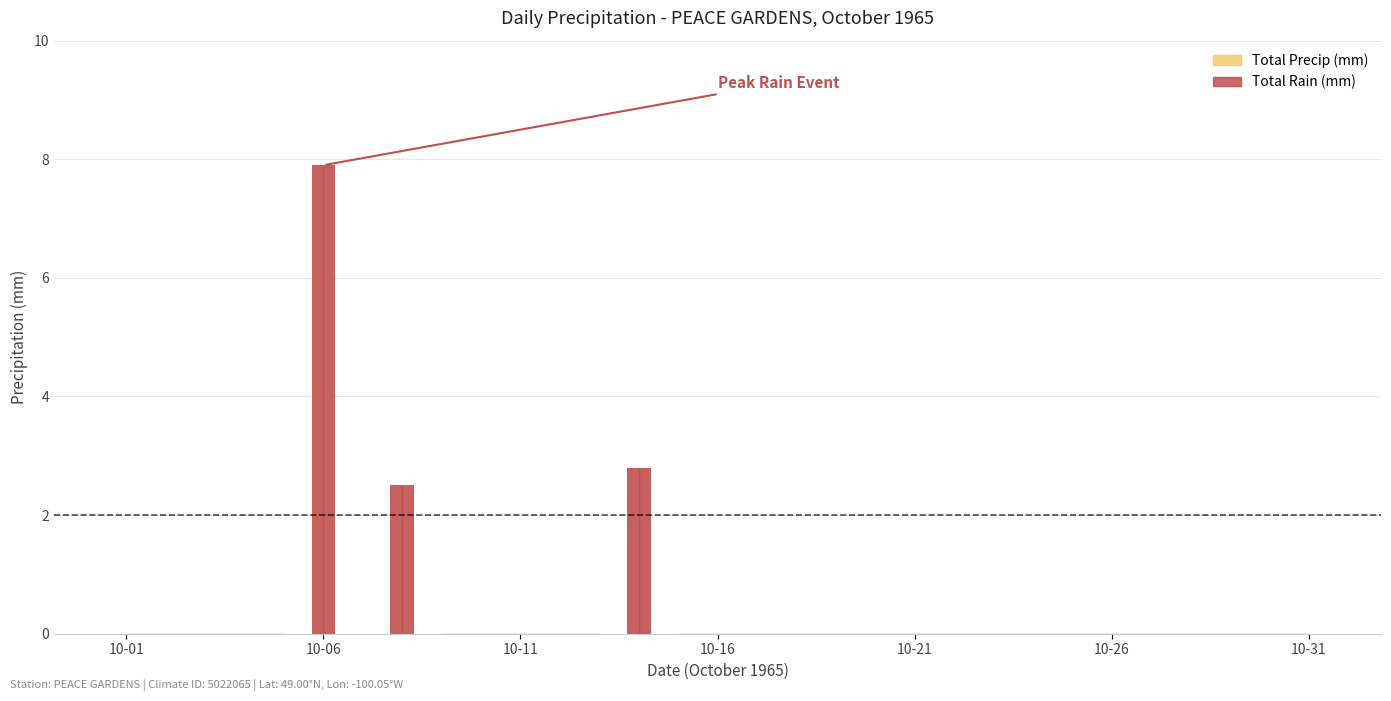

Reading left to right, what are all the values shown in this chart?

Total Rain (mm): 0.0	0.0	0.0	0.0	0.0	7.9	0.0	2.5	0.0	0.0	0.0	0.0	0.0	2.8	0.0	0.0	0.0	0.0	0.0	0.0	0.0	0.0	0.0	0.0	0.0	0.0	0.0	0.0	0.0	0.0	0.0
Total Precip (mm): 0.0	0.0	0.0	0.0	0.0	7.9	0.0	2.5	0.0	0.0	0.0	0.0	0.0	2.8	0.0	0.0	0.0	0.0	0.0	0.0	0.0	0.0	0.0	0.0	0.0	0.0	0.0	0.0	0.0	0.0	0.0